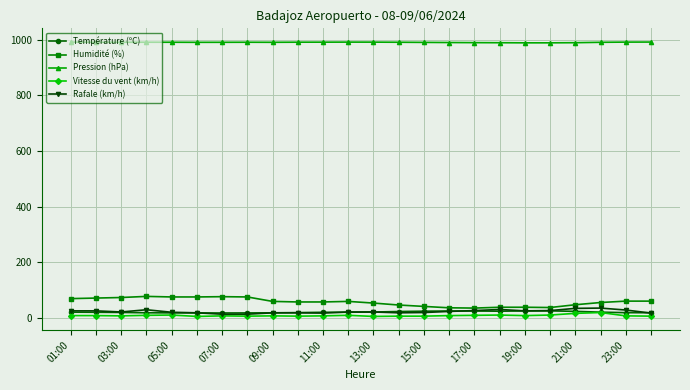

At how many categories does at least one series exceed 531?

24